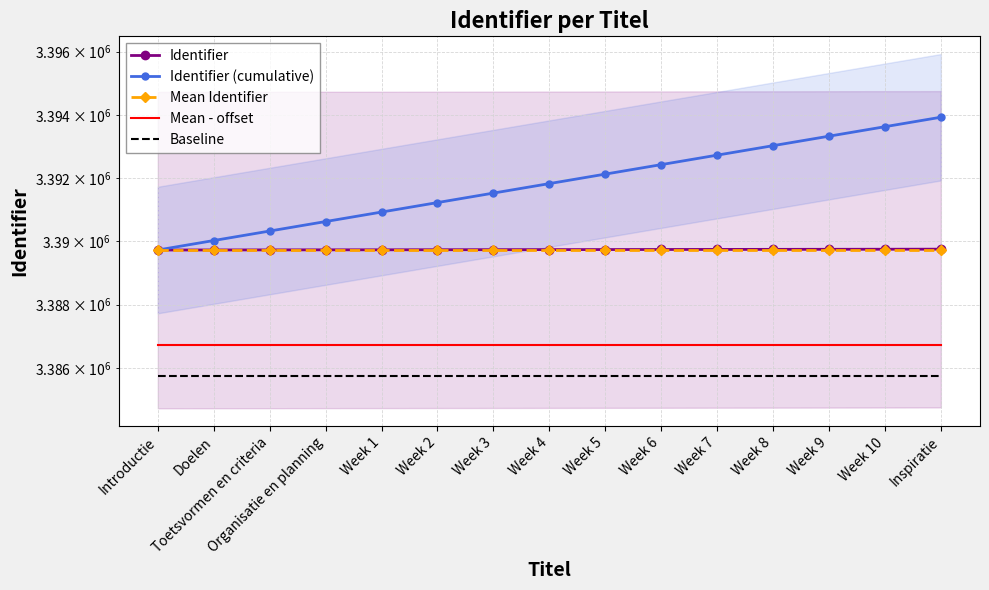

What position from the left is Week 2?

6